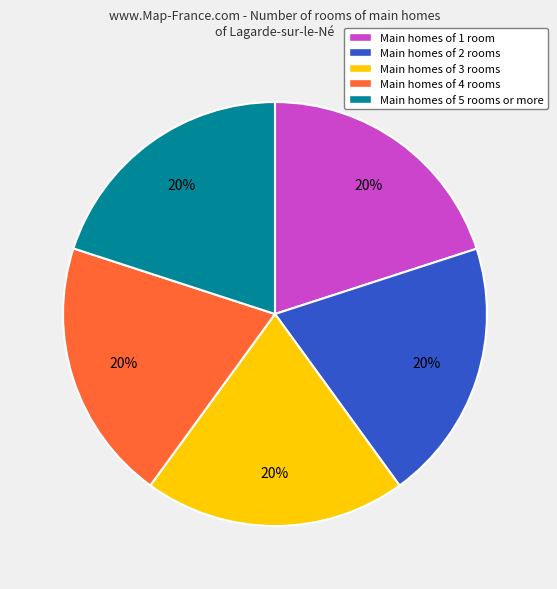

To the nearest percent, what portion does Main homes of 1 room represent?

20%